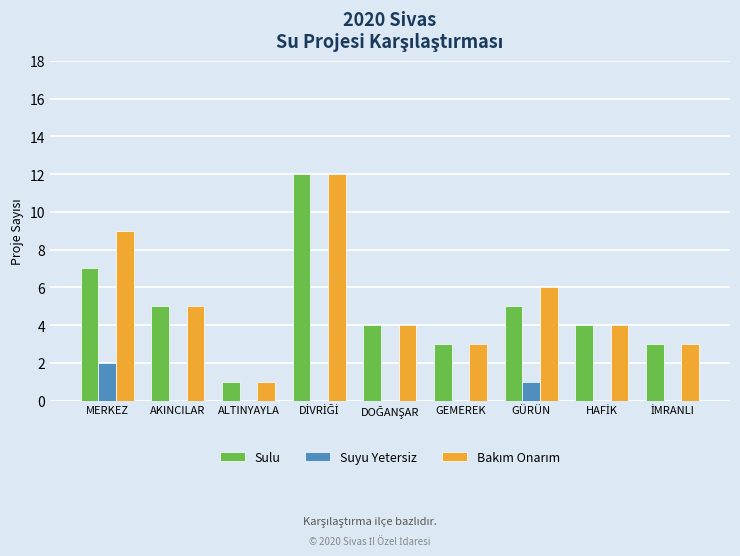

What is the sum of all Suyu Yetersiz values?

3